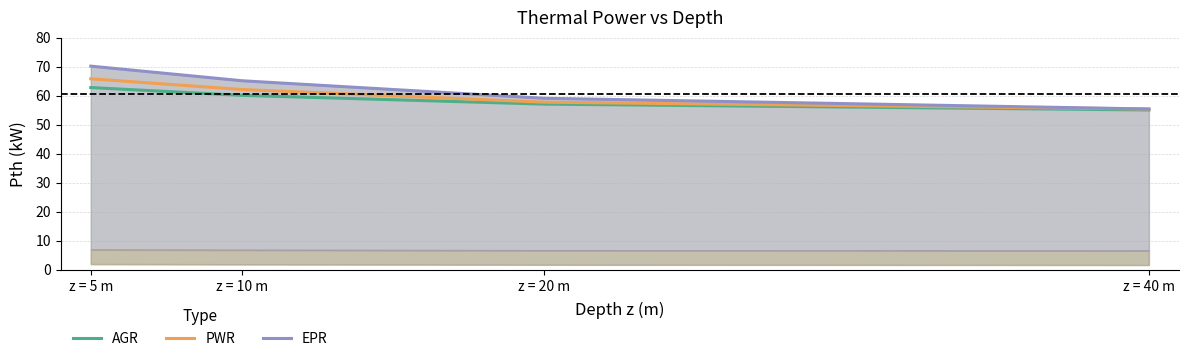

What is the sum of the PWR values at z = 40 m and z = 20 m?

113.2